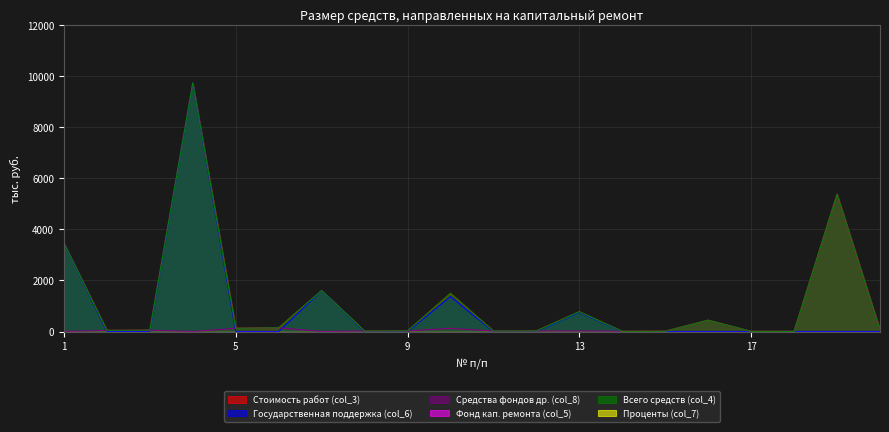

What is the total value across all series at 2?

135.3